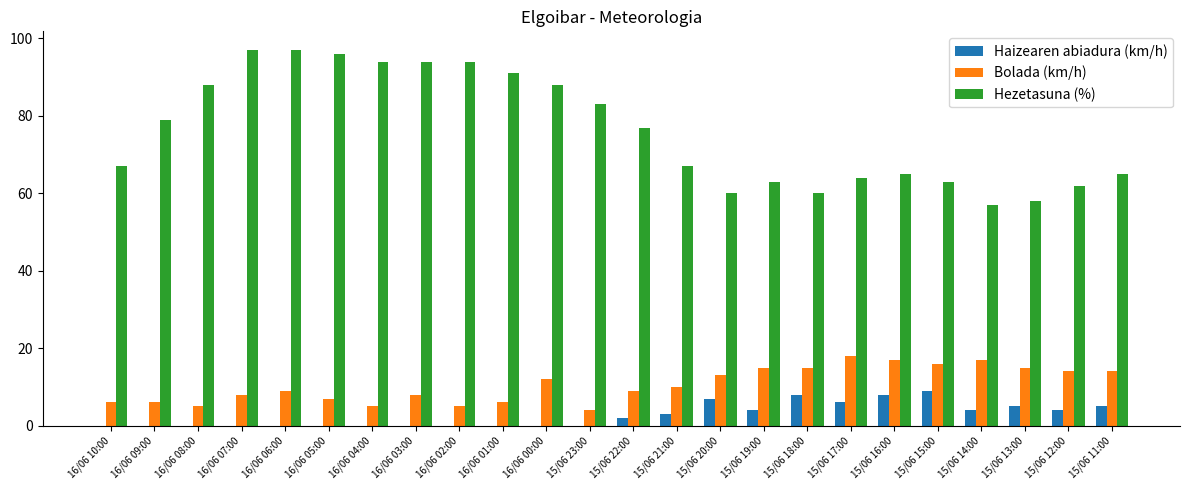

How many groups of bars are there?

24